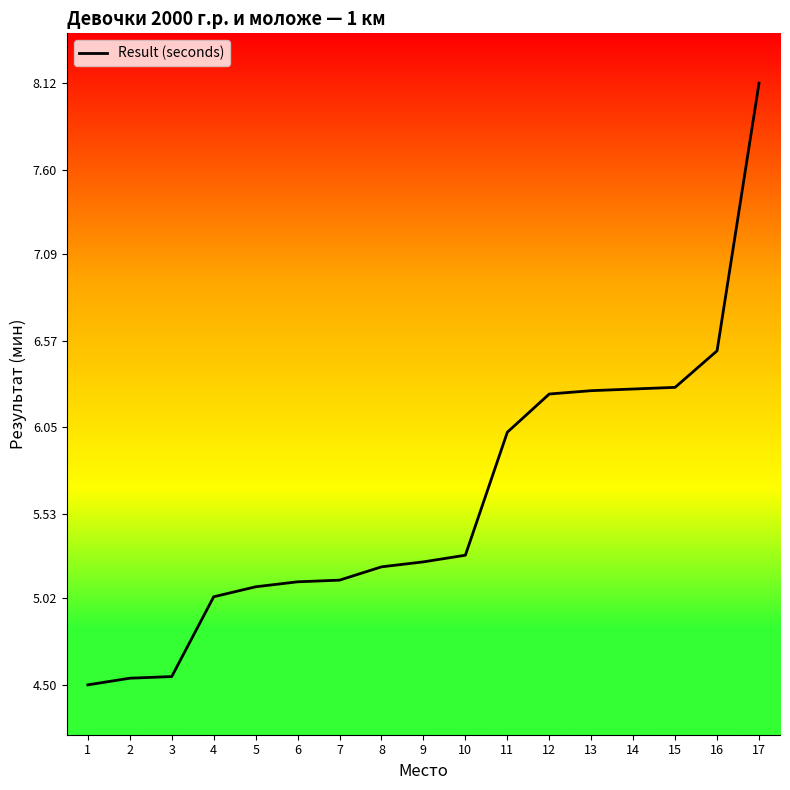

Where is the data nearest to the value 6?

11